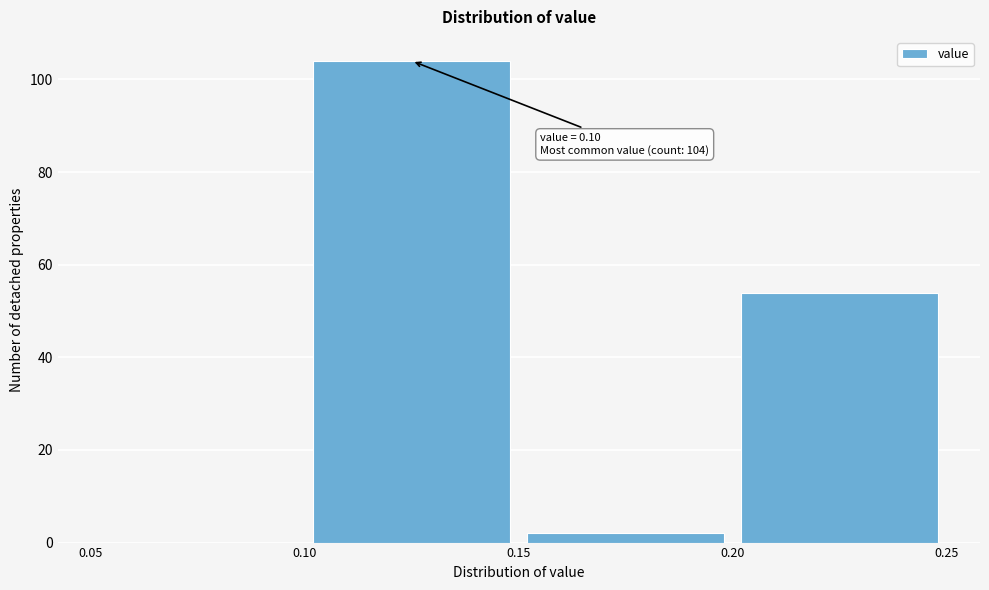

Which range on the x-axis has the tallest bar?

0.10 to 0.15